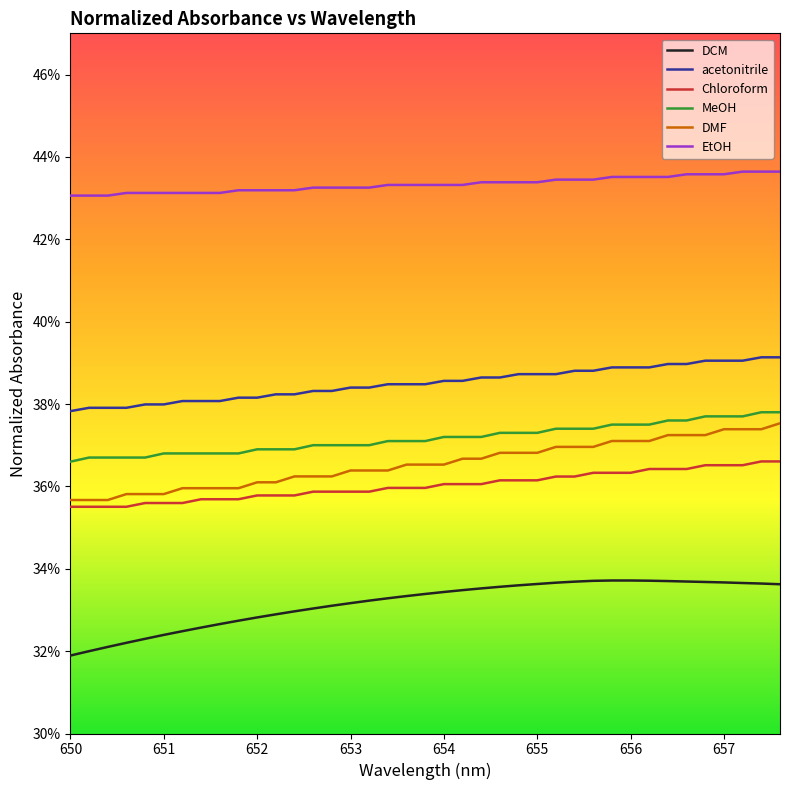

Which series has the largest range (max minus min)?

DMF